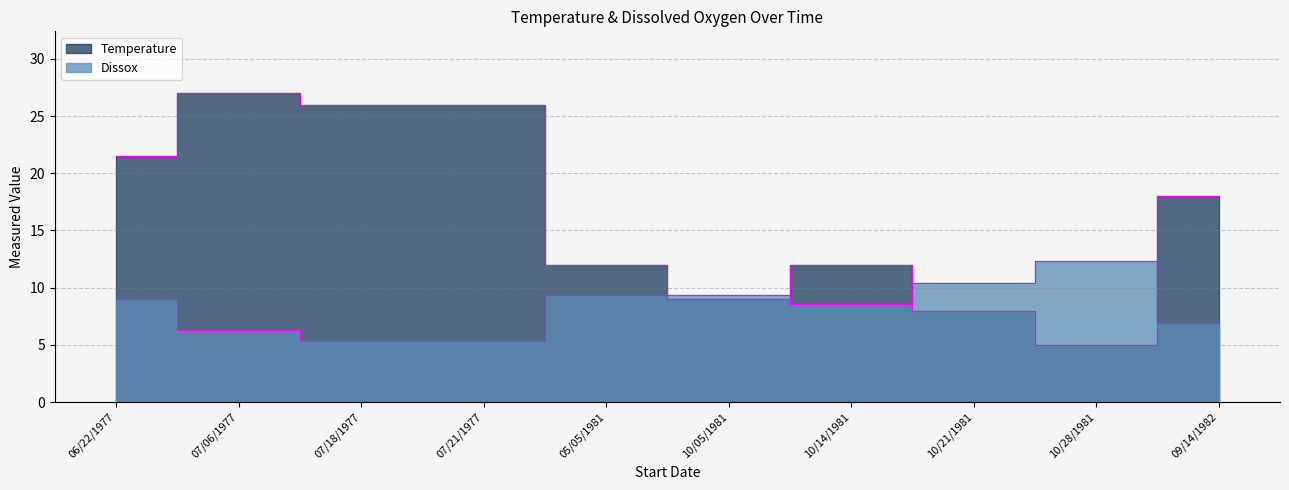

How many data points in Temperature are above 18?

4